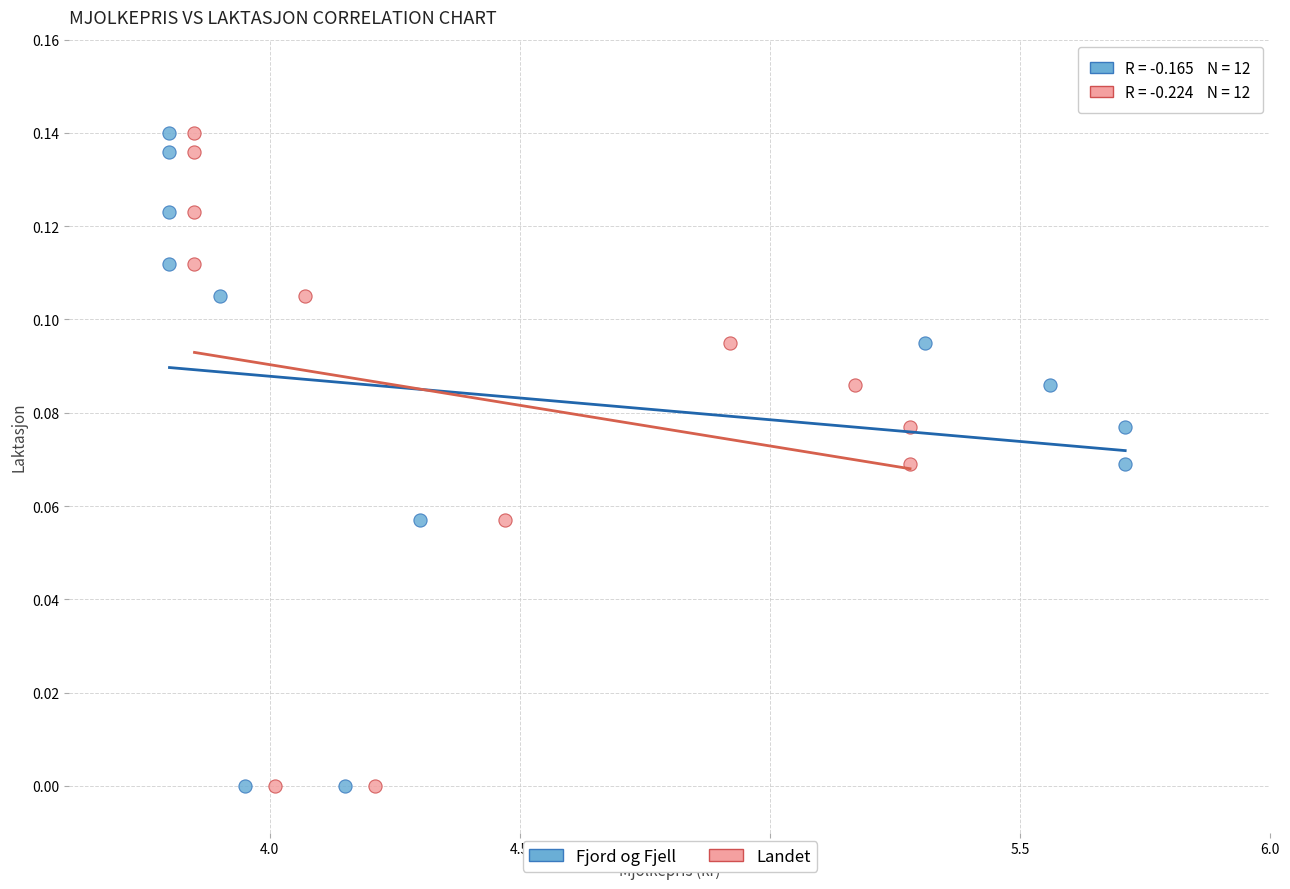

What are all the series names shown in the legend?

Fjord og Fjell, Landet